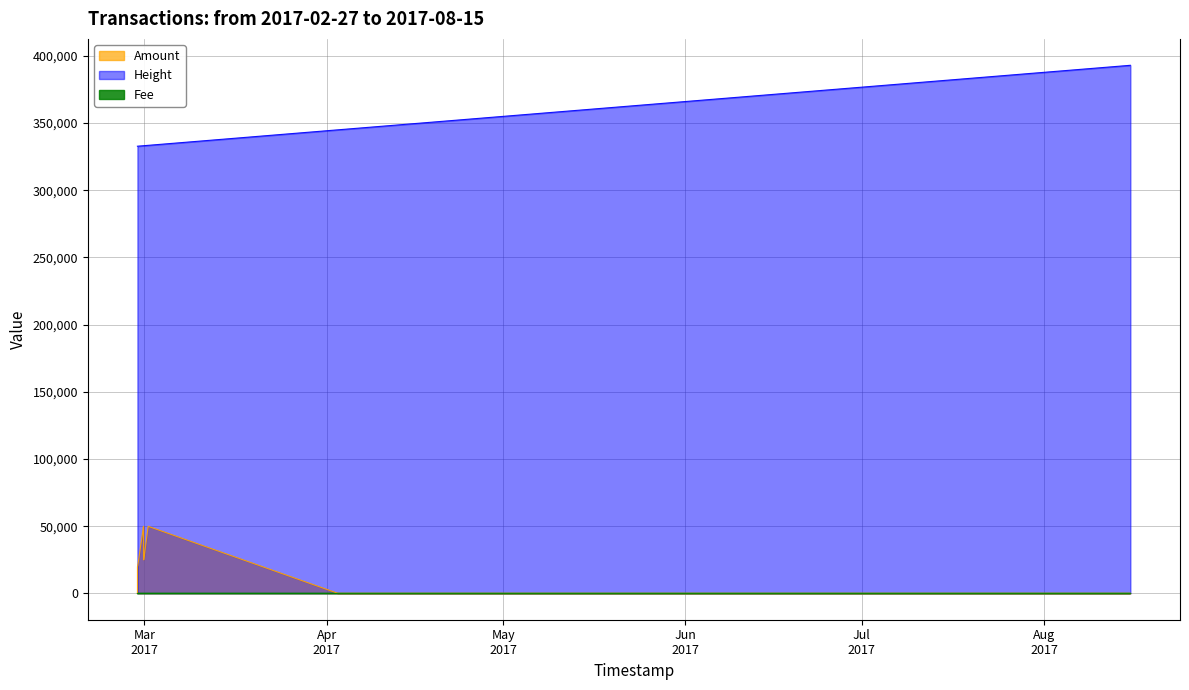

Between 2017-08-15 16:09:11 and 2017-02-28 20:50:04, which is larger?

2017-02-28 20:50:04